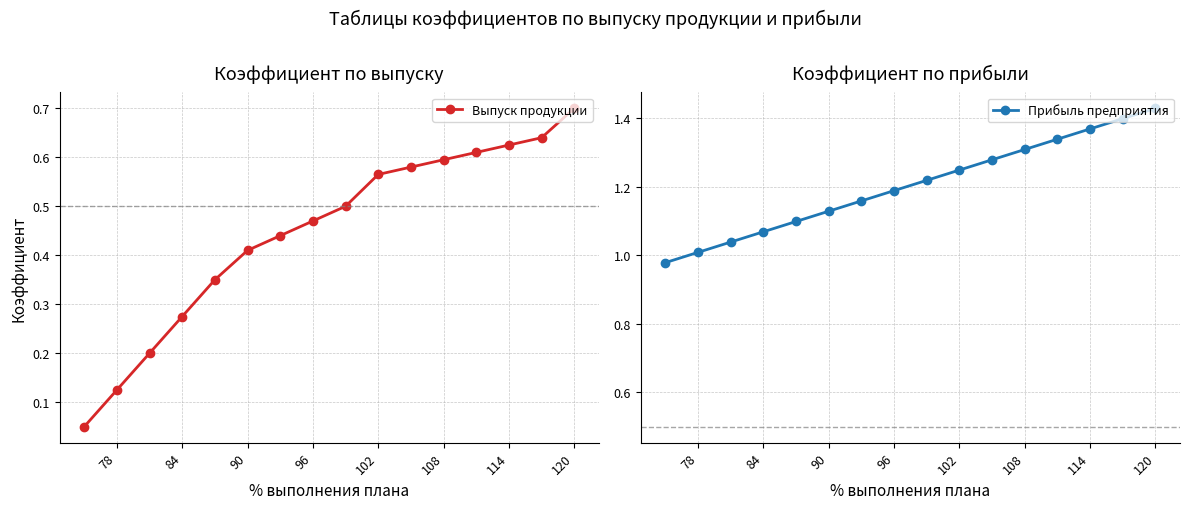

Which category has the highest value in the Выпуск продукции series?

120